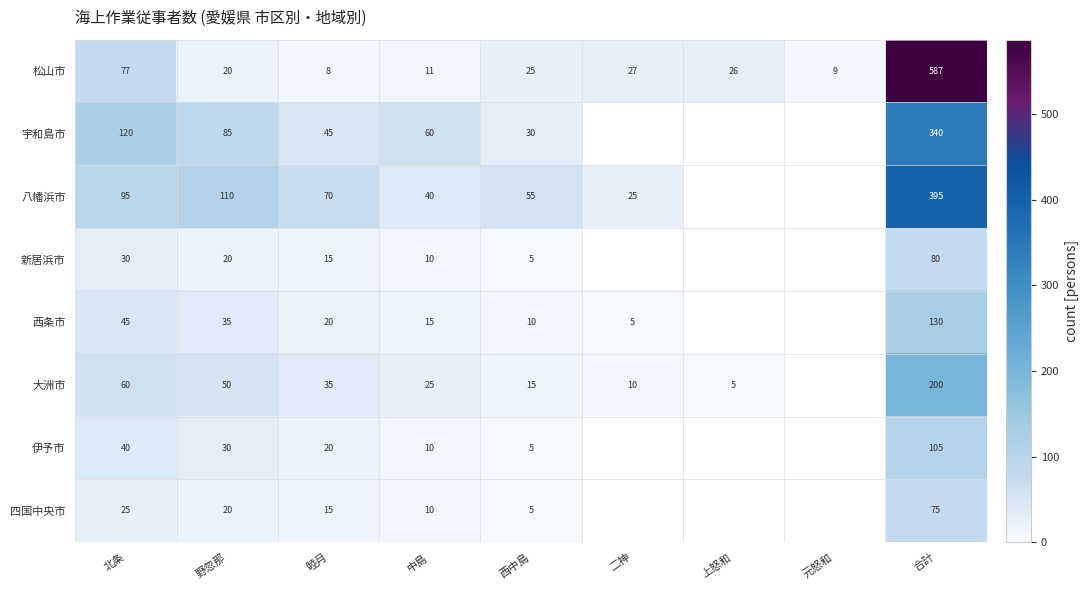

What is the sum of all 松山市 values?

790